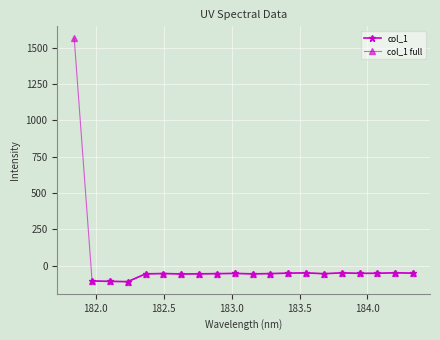

The value at 182.8925964608 is -24.2. True or false?

False